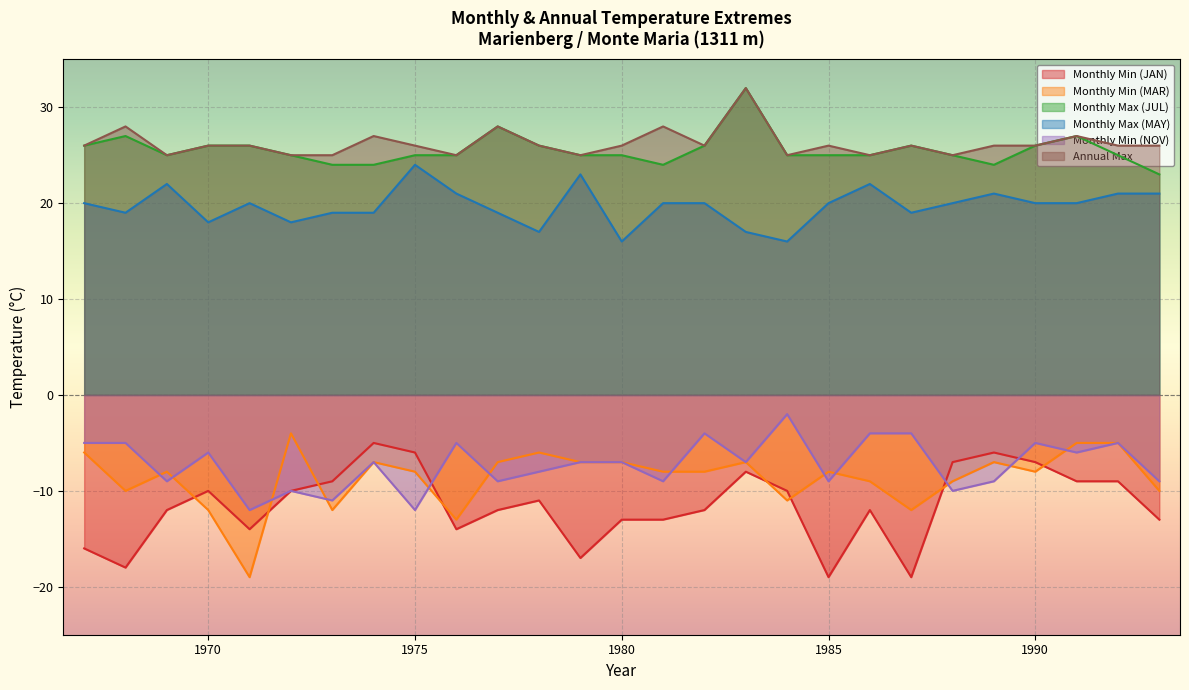

Reading left to right, extract all data points from this chart.

Monthly Min (JAN): 1967=-16	1968=-18	1969=-12	1970=-10	1971=-14	1972=-10	1973=-9	1974=-5	1975=-6	1976=-14	1977=-12	1978=-11	1979=-17	1980=-13	1981=-13	1982=-12	1983=-8	1984=-10	1985=-19	1986=-12	1987=-19	1988=-7	1989=-6	1990=-7	1991=-9	1992=-9	1993=-13
Monthly Min (MAR): 1967=-6	1968=-10	1969=-8	1970=-12	1971=-19	1972=-4	1973=-12	1974=-7	1975=-8	1976=-13	1977=-7	1978=-6	1979=-7	1980=-7	1981=-8	1982=-8	1983=-7	1984=-11	1985=-8	1986=-9	1987=-12	1988=-9	1989=-7	1990=-8	1991=-5	1992=-5	1993=-10
Monthly Max (JUL): 1967=26	1968=27	1969=25	1970=26	1971=26	1972=25	1973=24	1974=24	1975=25	1976=25	1977=28	1978=26	1979=25	1980=25	1981=24	1982=26	1983=32	1984=25	1985=25	1986=25	1987=26	1988=25	1989=24	1990=26	1991=27	1992=25	1993=23
Monthly Max (MAY): 1967=20	1968=19	1969=22	1970=18	1971=20	1972=18	1973=19	1974=19	1975=24	1976=21	1977=19	1978=17	1979=23	1980=16	1981=20	1982=20	1983=17	1984=16	1985=20	1986=22	1987=19	1988=20	1989=21	1990=20	1991=20	1992=21	1993=21
Monthly Min (NOV): 1967=-5	1968=-5	1969=-9	1970=-6	1971=-12	1972=-10	1973=-11	1974=-7	1975=-12	1976=-5	1977=-9	1978=-8	1979=-7	1980=-7	1981=-9	1982=-4	1983=-7	1984=-2	1985=-9	1986=-4	1987=-4	1988=-10	1989=-9	1990=-5	1991=-6	1992=-5	1993=-9
Annual Max: 1967=26	1968=28	1969=25	1970=26	1971=26	1972=25	1973=25	1974=27	1975=26	1976=25	1977=28	1978=26	1979=25	1980=26	1981=28	1982=26	1983=32	1984=25	1985=26	1986=25	1987=26	1988=25	1989=26	1990=26	1991=27	1992=26	1993=26